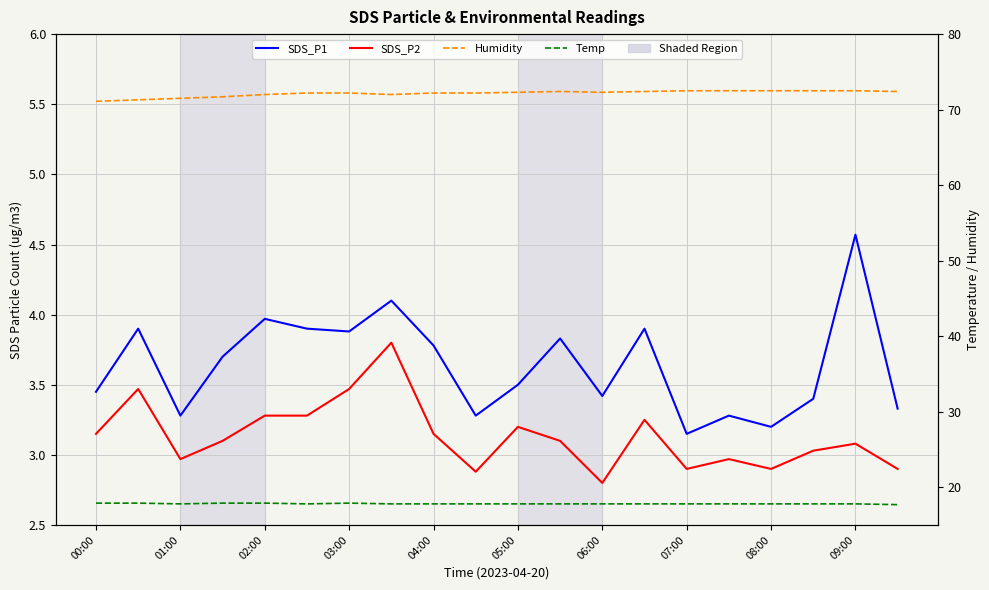

What is the average value of the Temp series?

17.8